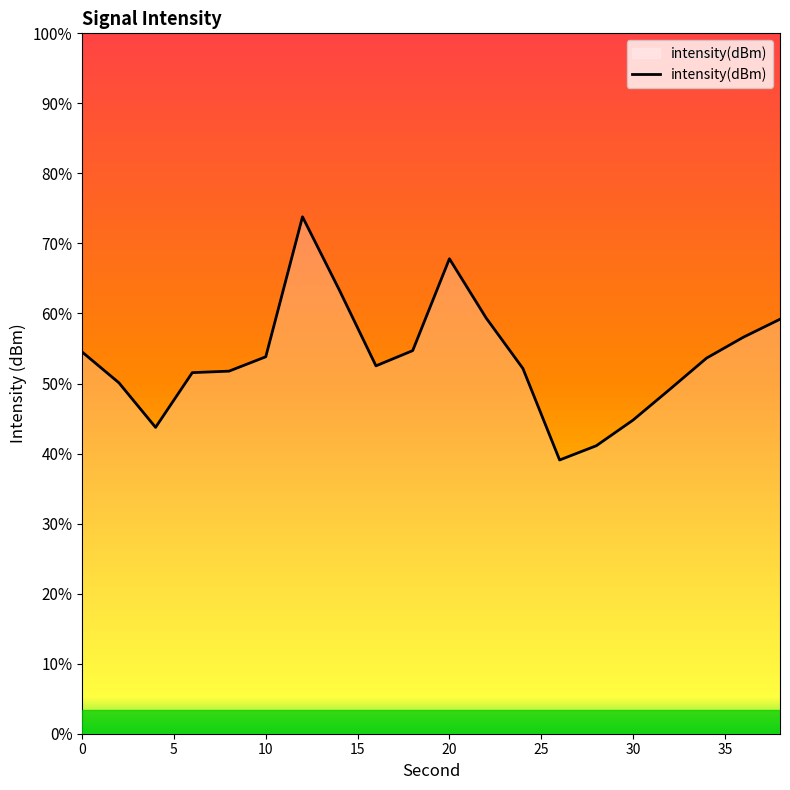

Between 4 and 10, which is larger?

10